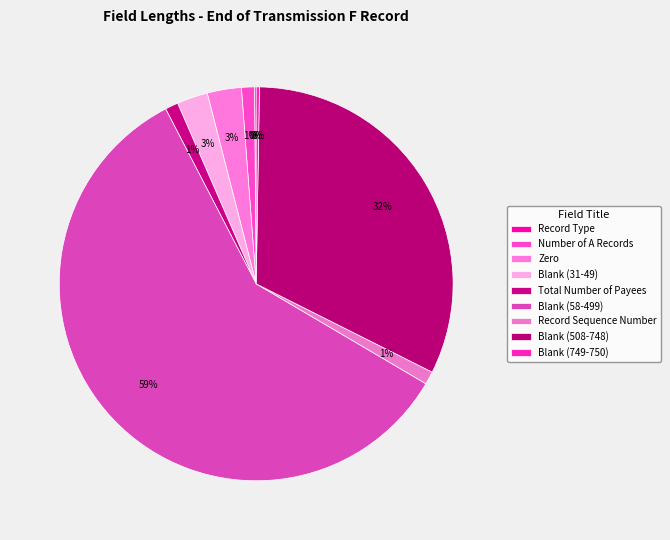

What is the largest slice in the pie chart?

Blank (58-499)